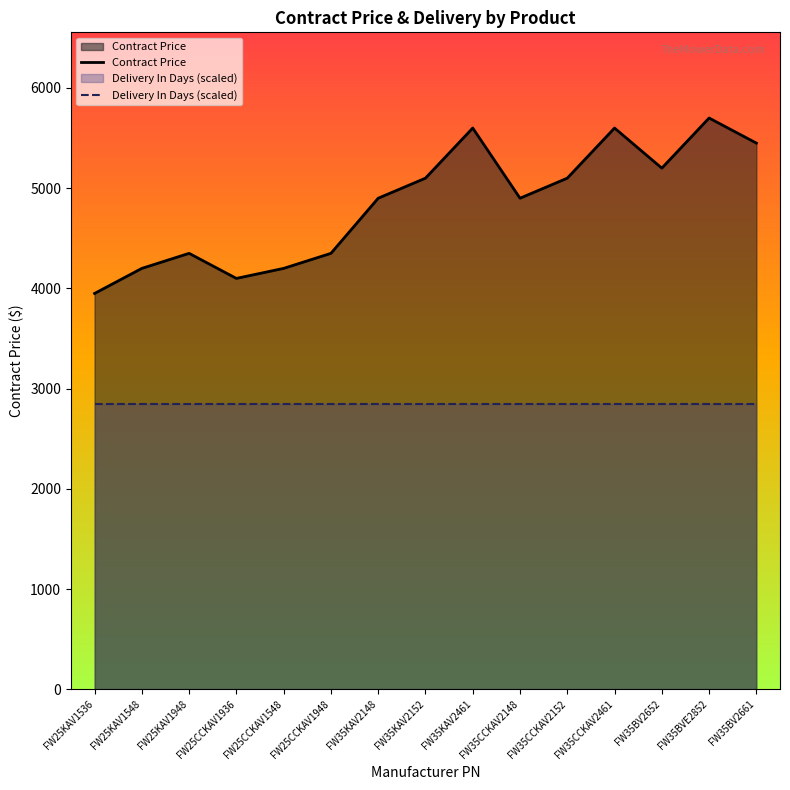

True or false: Contract Price and Delivery In Days (scaled) cross at least once.

False